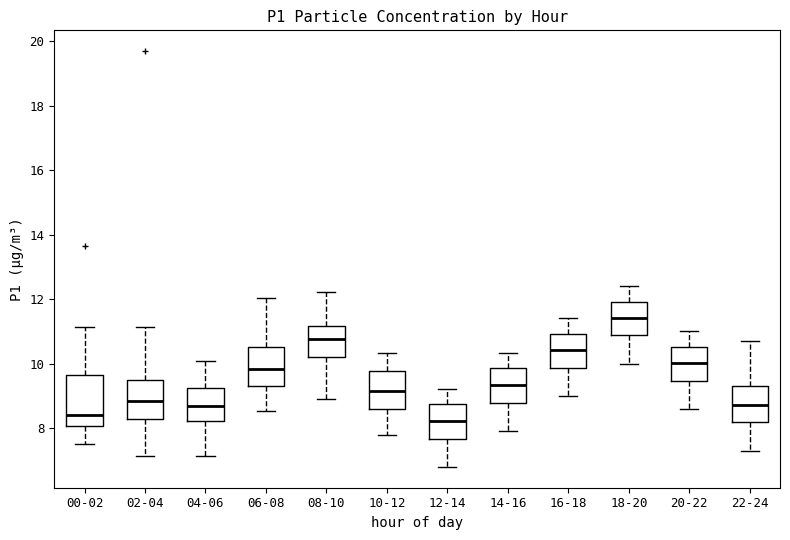

Where is the upper edge of the box for 18-20 on the y-axis? The values are not printed on the chart, so give them approximately, as read against the axis.

12.0